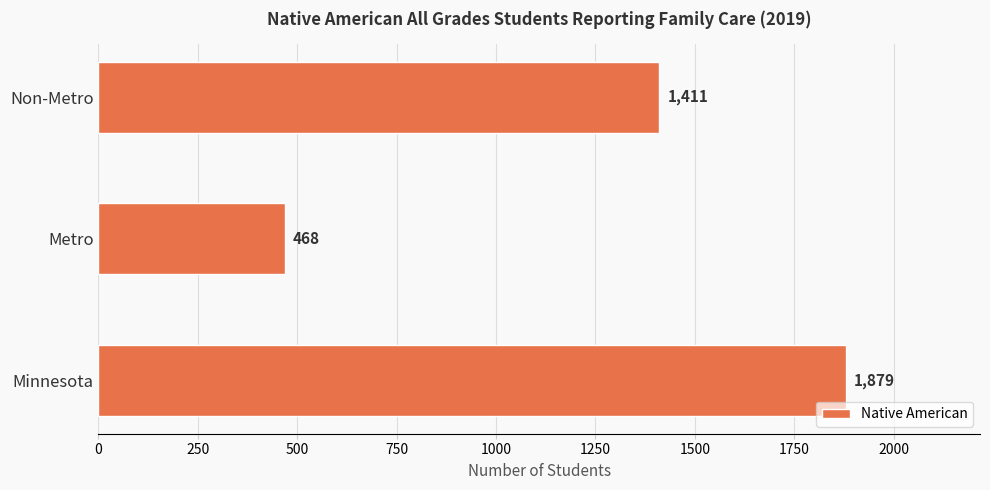

Does the chart contain any negative values?

No